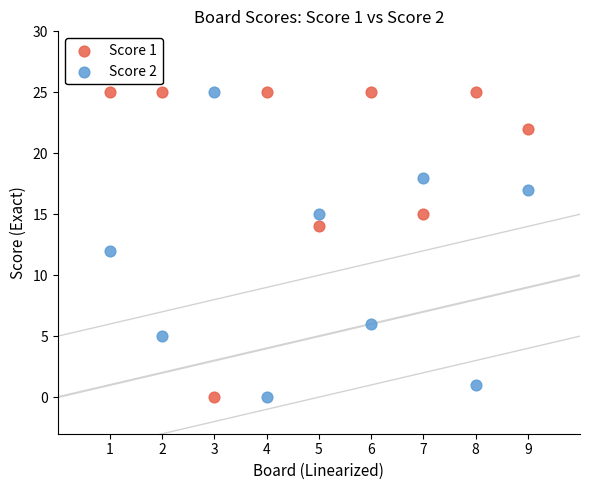

What is the X range (max minus min) for the scatter plot?

8